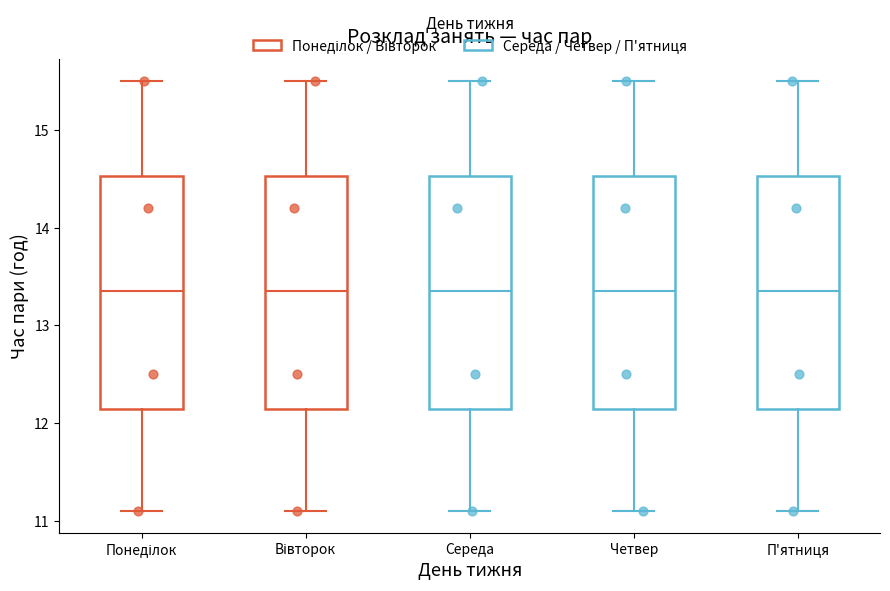

Reading left to right, read every box against the y-axis: the position of its median line, the range the box covers, and the ends of its whiskers. The values are not printed on the chart, so give them approximately, as read against the axis.

Понеділок: median 13.4, box 12.2 to 14.5, whiskers 11.1 to 15.5
Вівторок: median 13.4, box 12.2 to 14.5, whiskers 11.1 to 15.5
Середа: median 13.4, box 12.2 to 14.5, whiskers 11.1 to 15.5
Четвер: median 13.4, box 12.2 to 14.5, whiskers 11.1 to 15.5
П'ятниця: median 13.4, box 12.2 to 14.5, whiskers 11.1 to 15.5